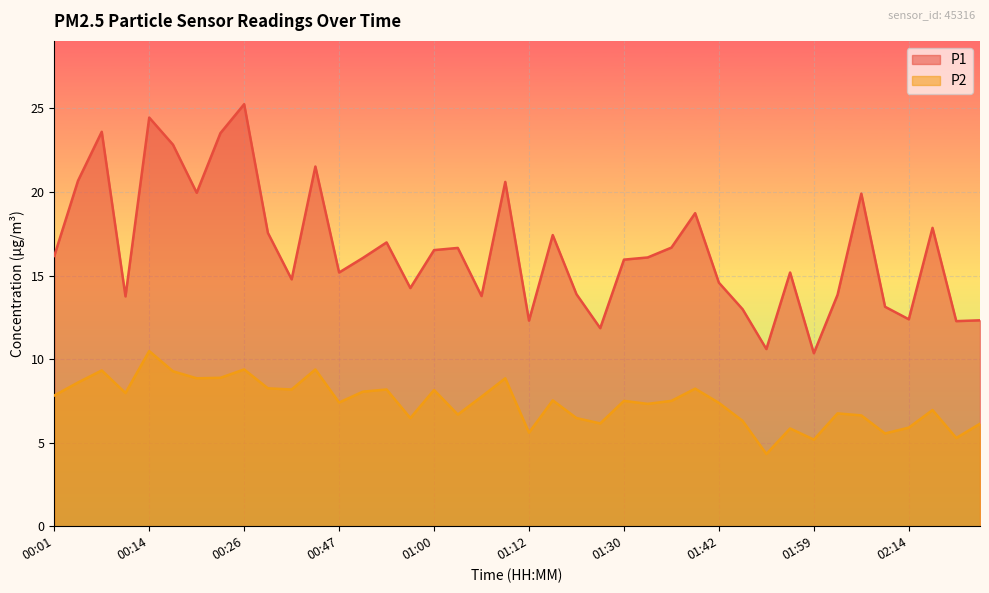

What is the difference between the second highest and minimum values in the P2 series?

5.1